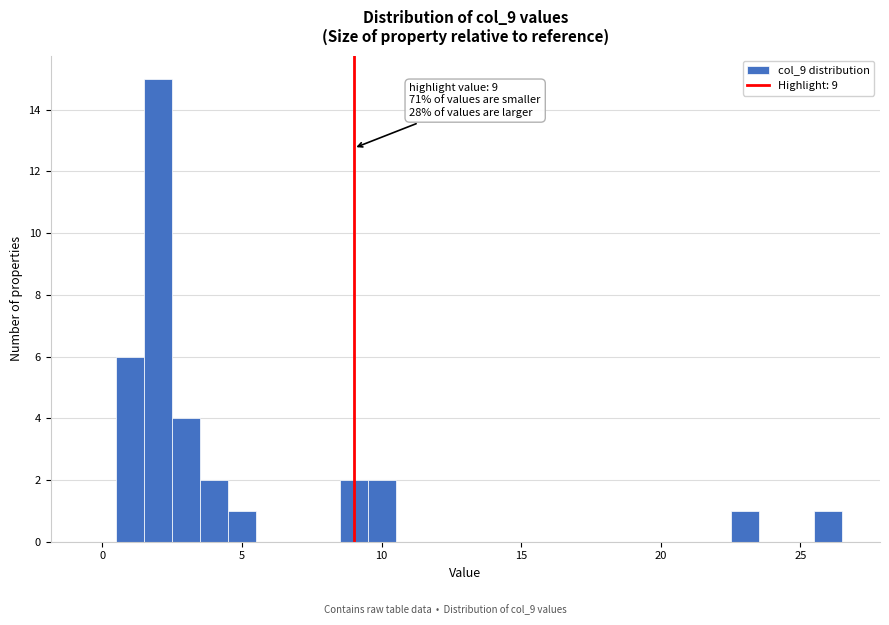

Around what value on the x-axis is the tallest bar? Give the approximate position of its centre, as read against the axis.

2.0